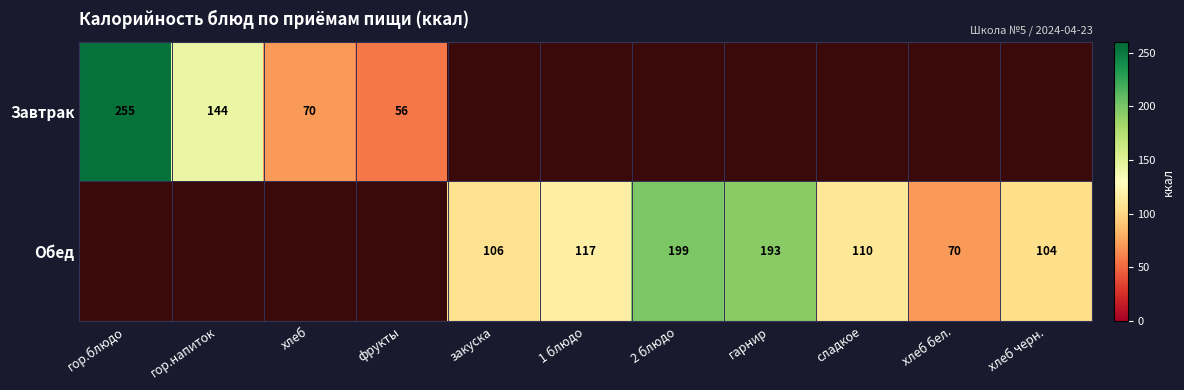

Which category has the lowest value across all series?

фрукты